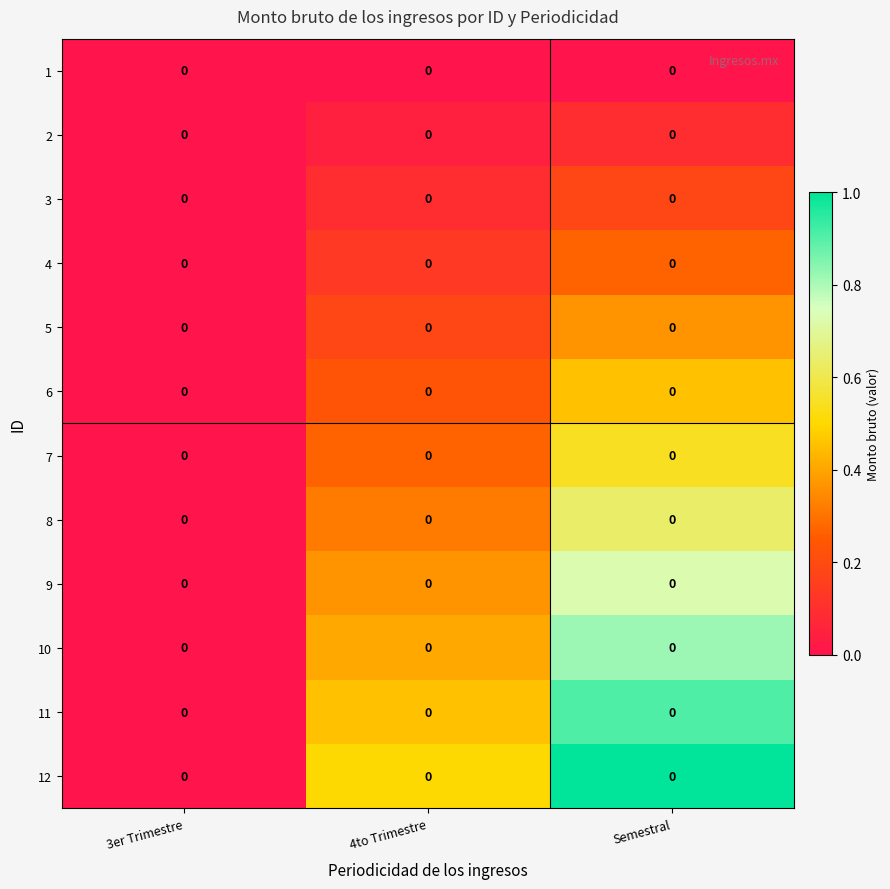

Rank the categories by row_8 value from highest to lowest.

Semestral, 4to Trimestre, 3er Trimestre